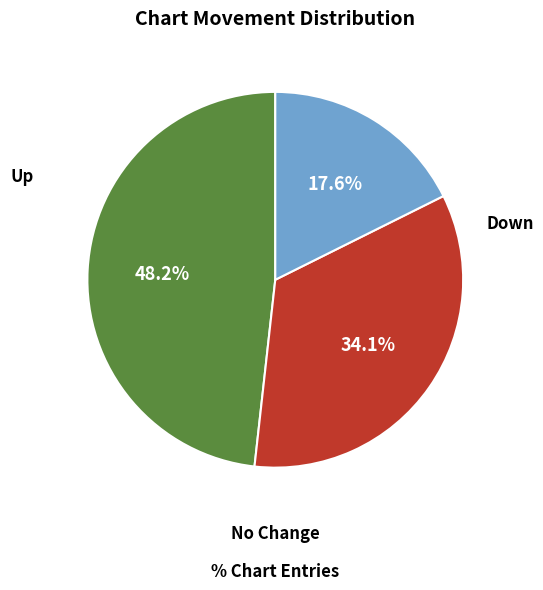

Does any single category account for the majority?

No